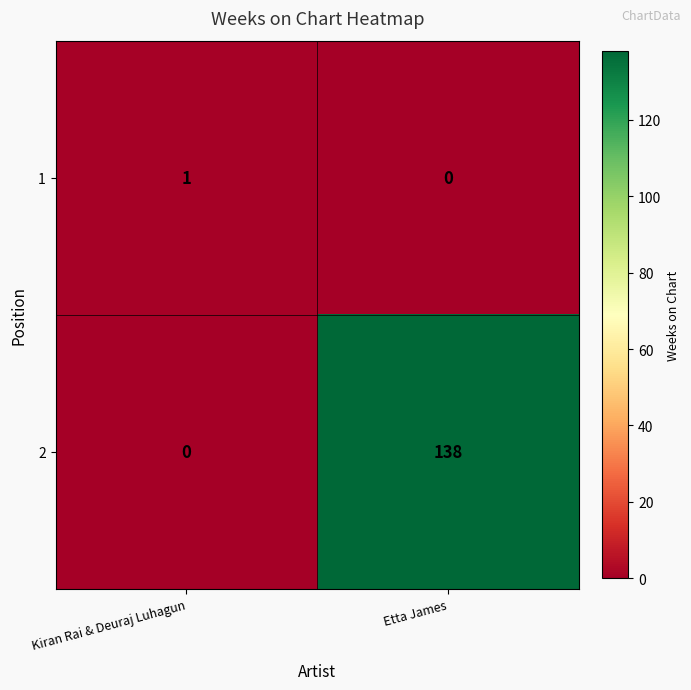

The 1 series shows -1 at Etta James. True or false?

False